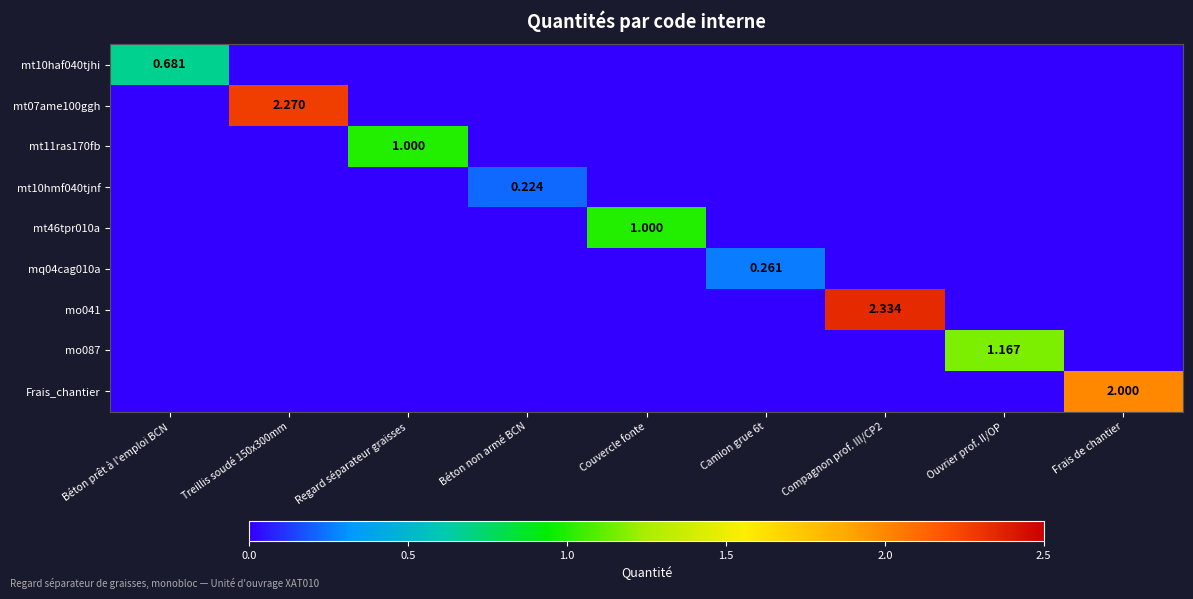

At which label does mt46tpr010a first exceed 0?

Couvercle fonte